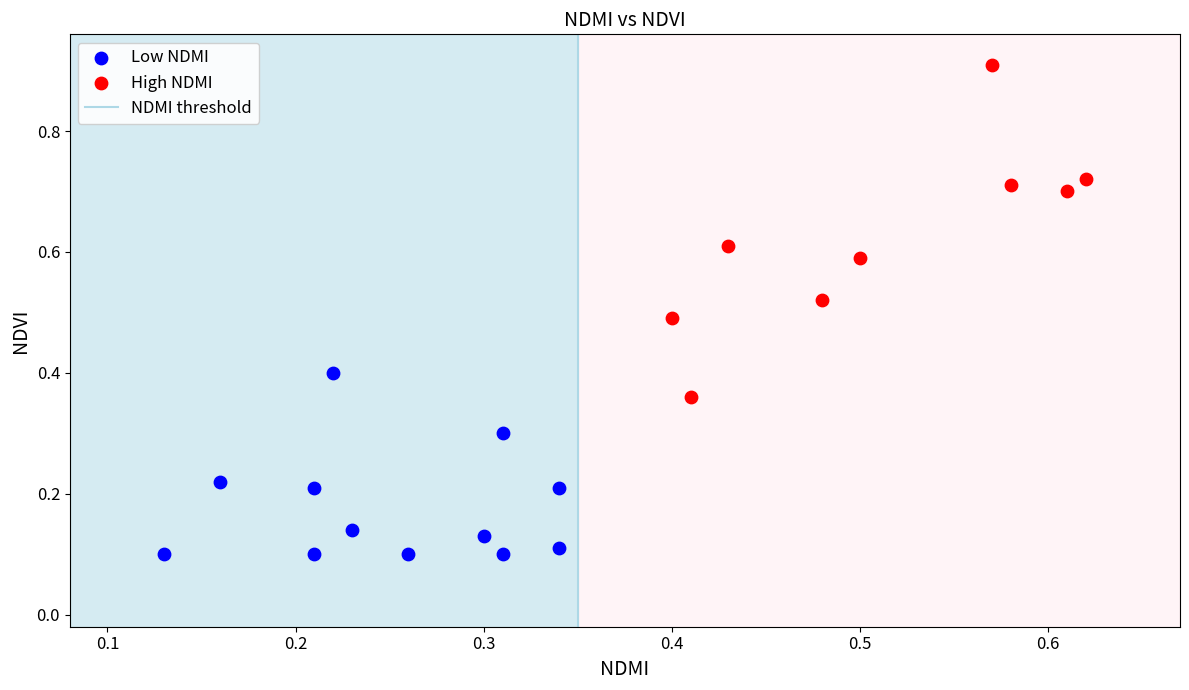

Which series contains the lowest Y value?

Low NDMI